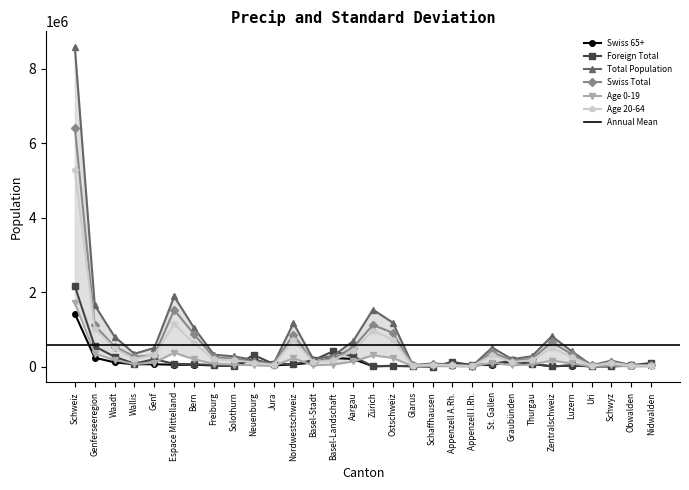

Which series has the largest total across all categories?

Total Population